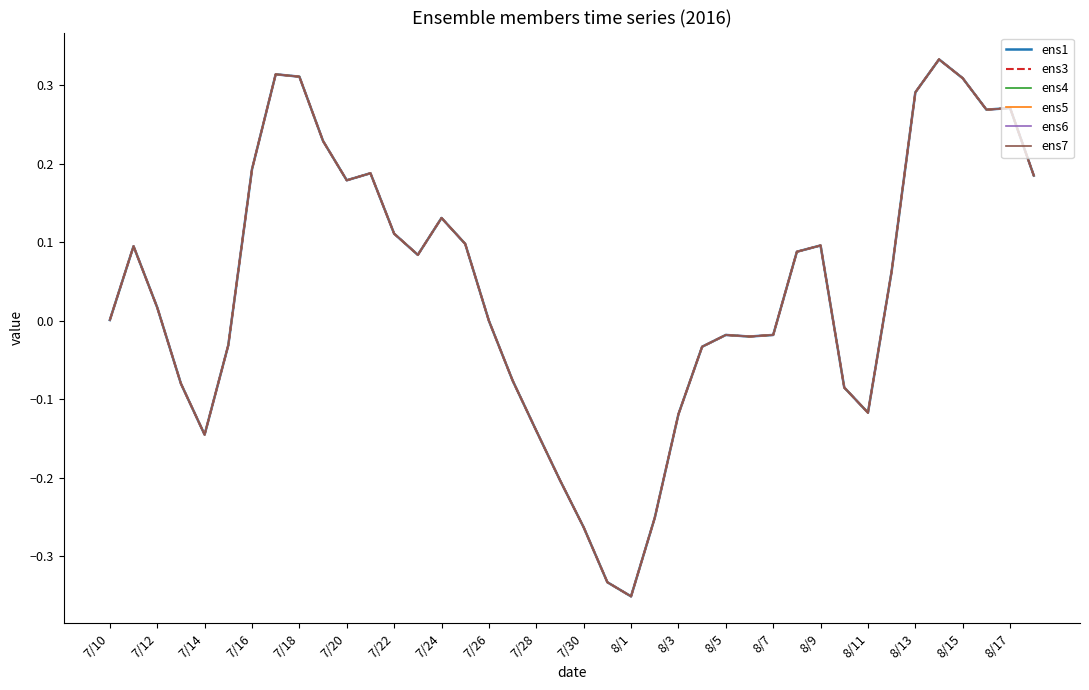

True or false: ens7 has more than 2 interior local peaks.

True